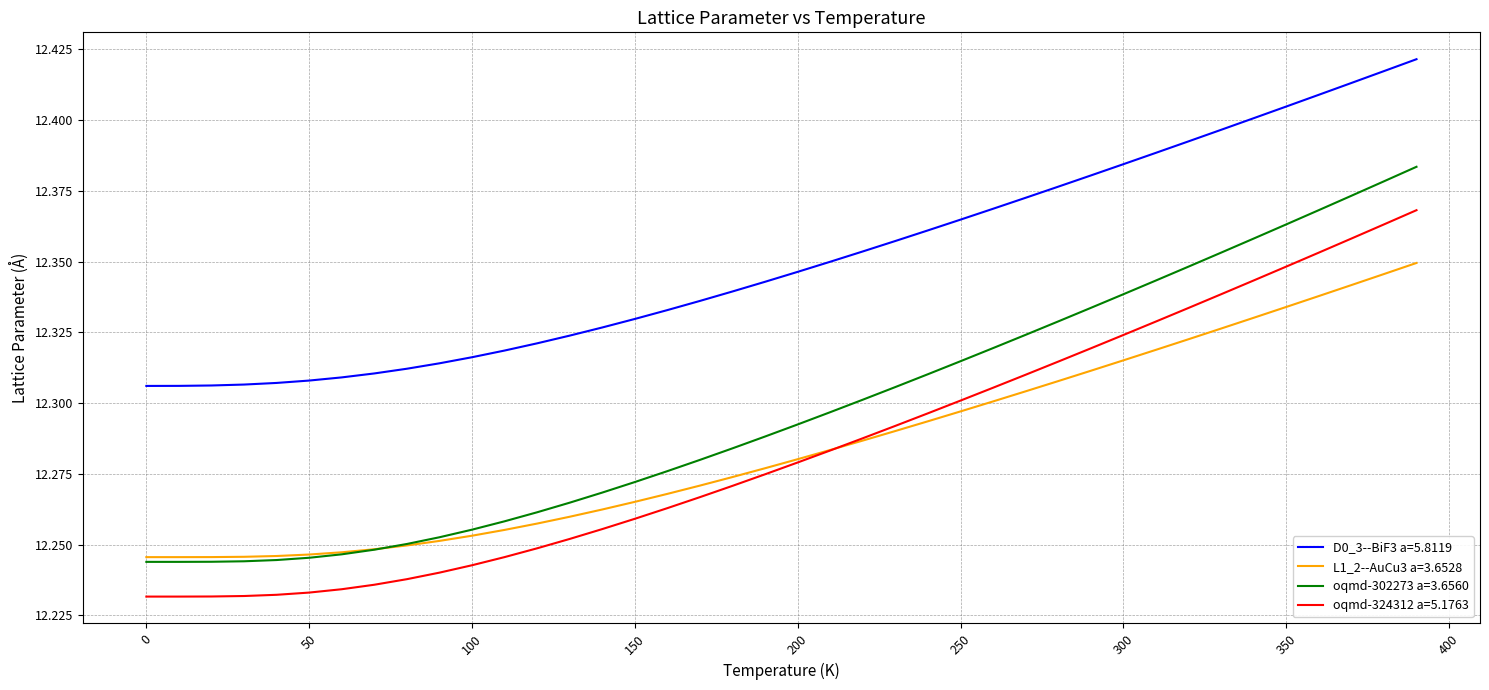

List the series in order of their peak value, lowest first.

L1_2--AuCu3 a=3.6528, oqmd-324312 a=5.1763, oqmd-302273 a=3.6560, D0_3--BiF3 a=5.8119